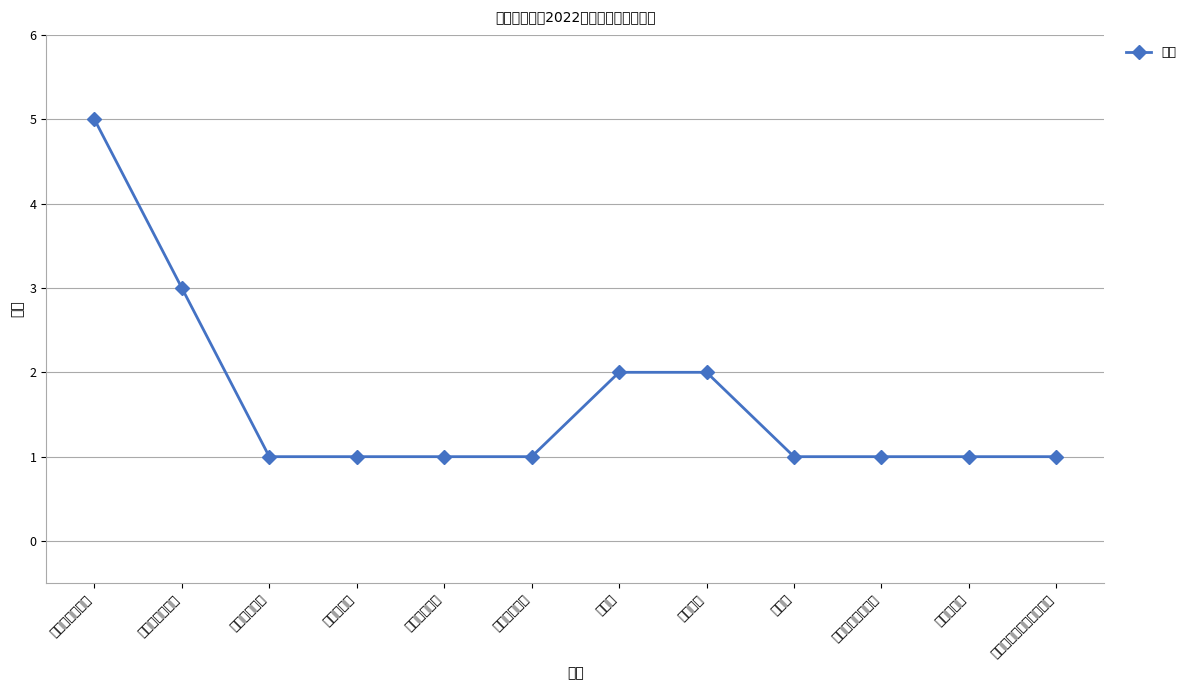

List the labels in order of value, smallest first.

公共卫生学院, 口腔医学院, 卫生管理学院, 生命科学学院, 法学院, 生物医学工程学院, 基础医学院, 精神卫生与心理科学学院, 药学院, 护理学院, 第二临床医学院, 第一临床医学院